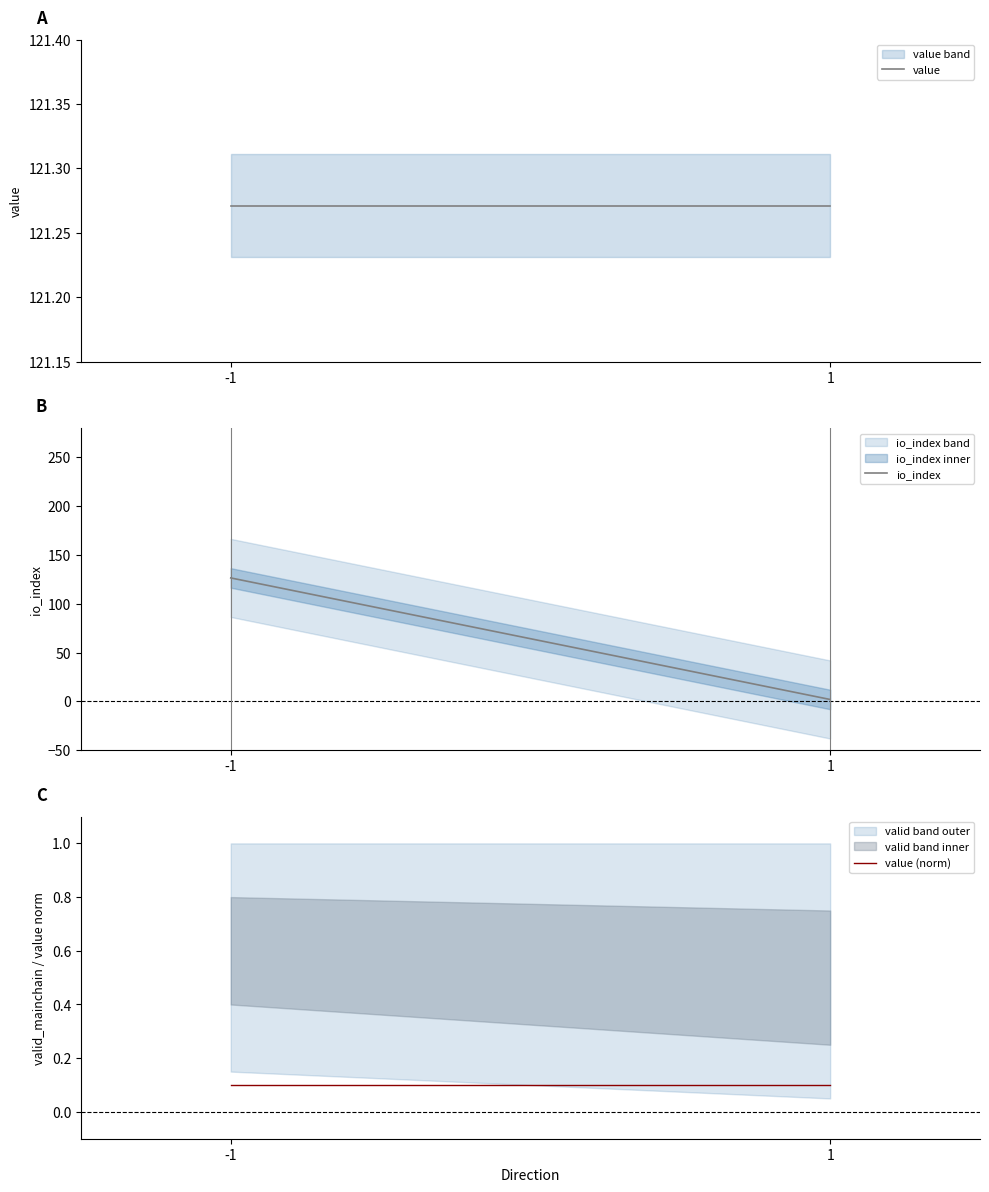

What is the sum of the value (norm) values at 1 and -1?

0.2